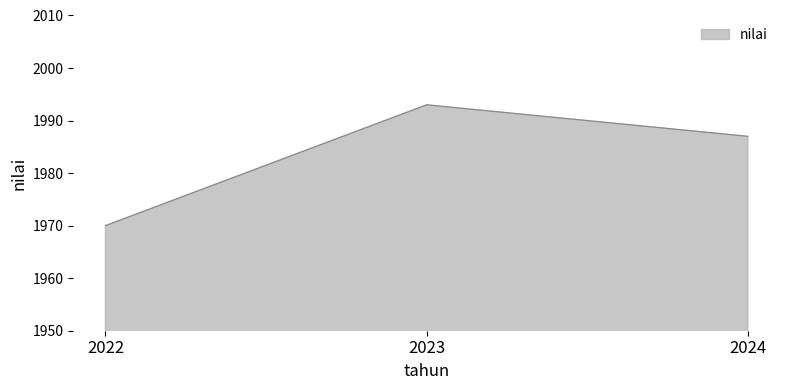

Is it true that the value at 2024 is 784?

False